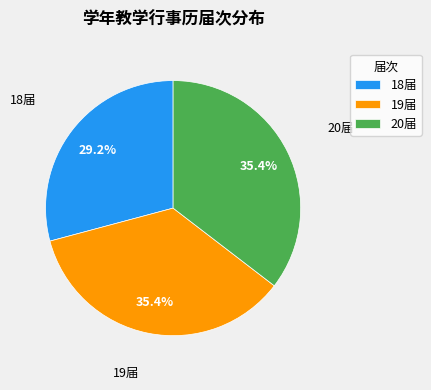

Is it true that 18届 is 17% of the pie?

False